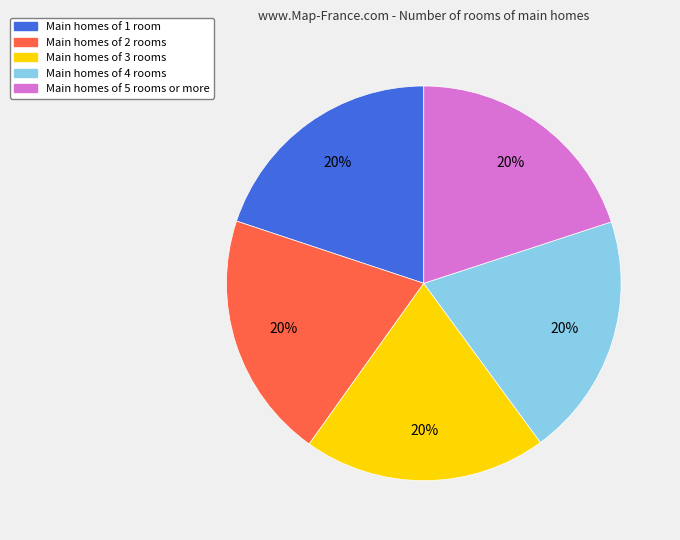

Is the sum of Main homes of 5 rooms or more and Main homes of 4 rooms greater than half?

No